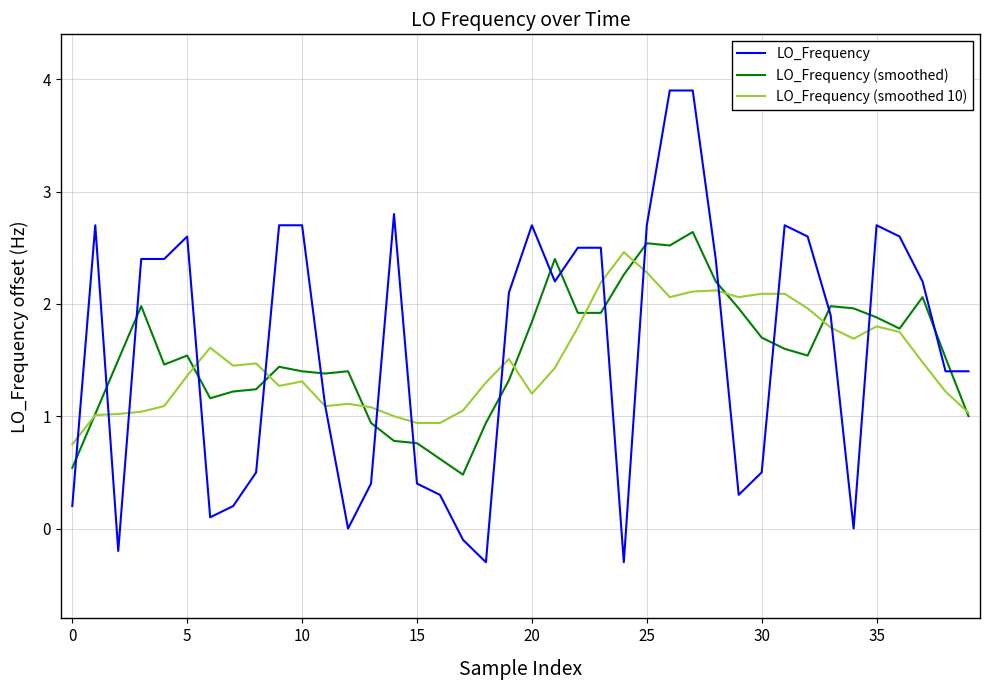

After their last crossing, which series has the higher values: LO_Frequency (smoothed 10) or LO_Frequency?

LO_Frequency